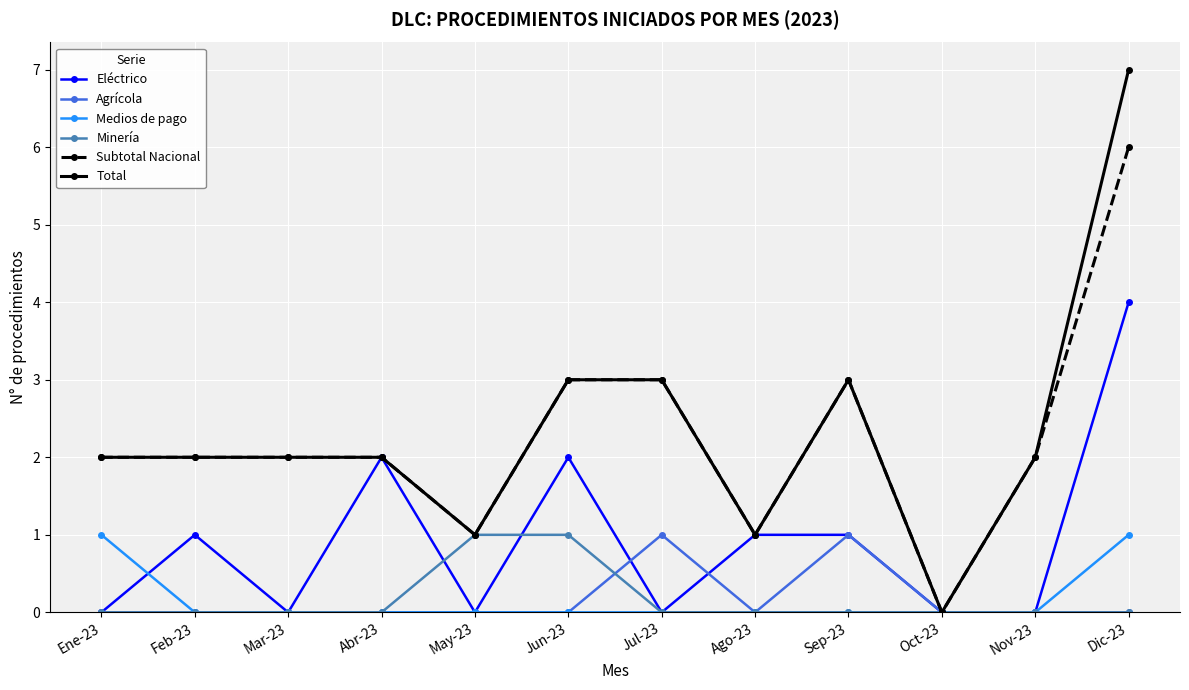

How many categories are shown in the chart?

12